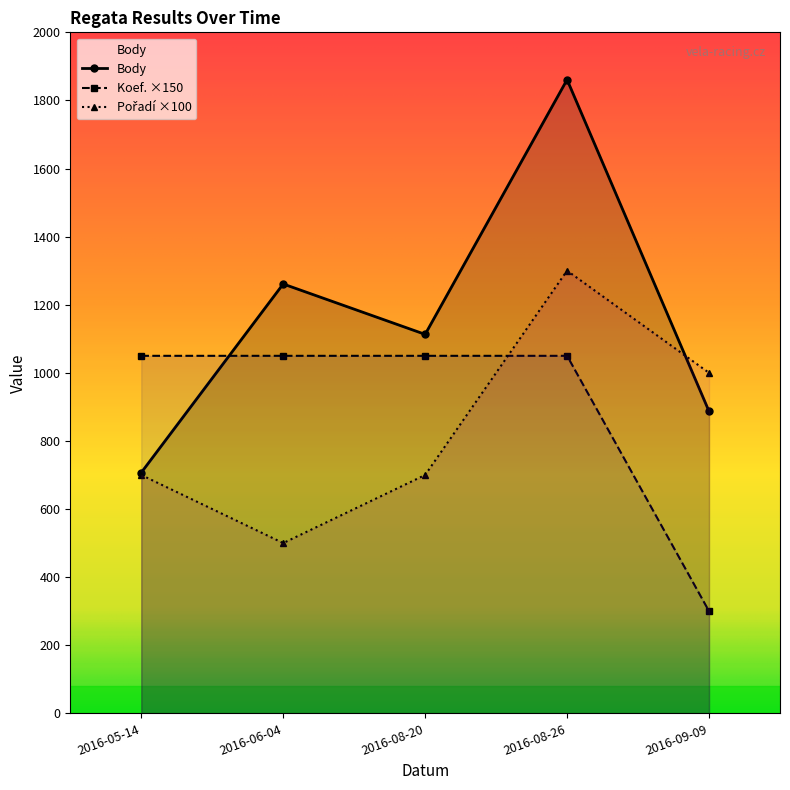

Does the chart display data point markers on the line(s)?

Yes